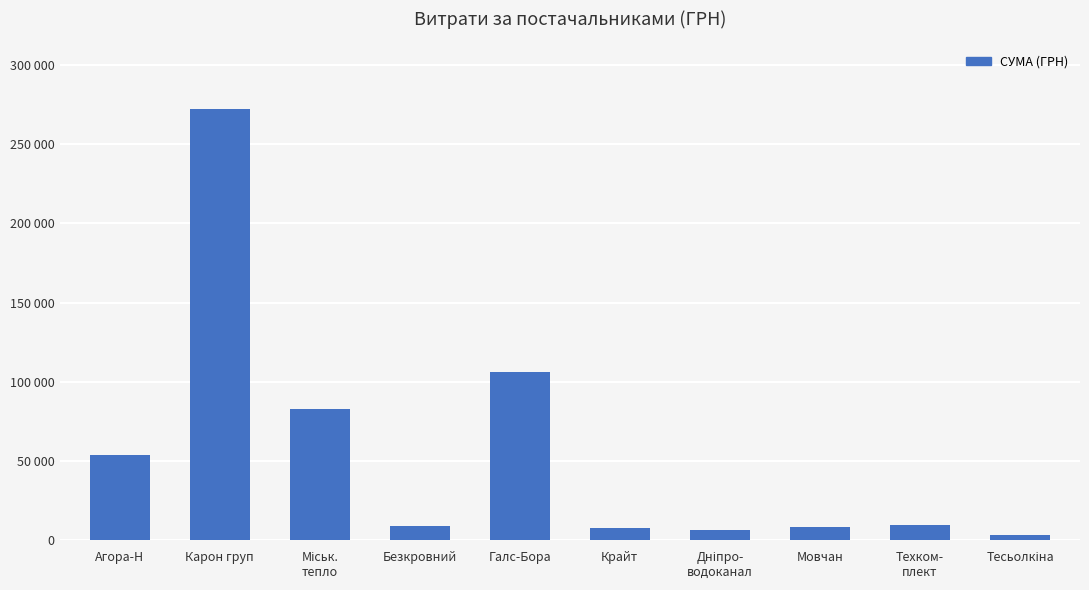

What is the label of the 2nd bar from the left?

Карон груп